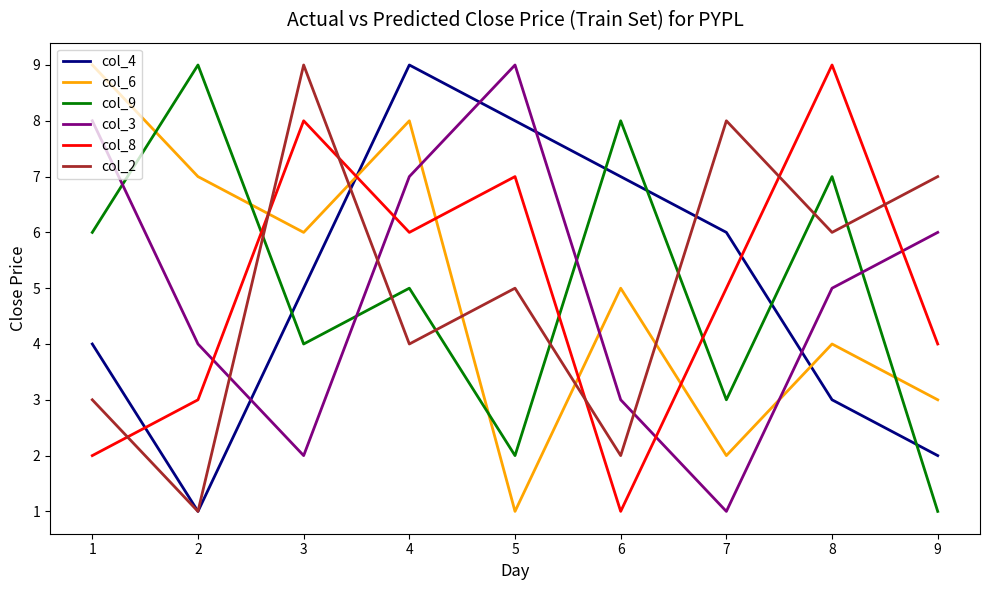

Where do col_6 and col_3 first cross each other?

4 and 5